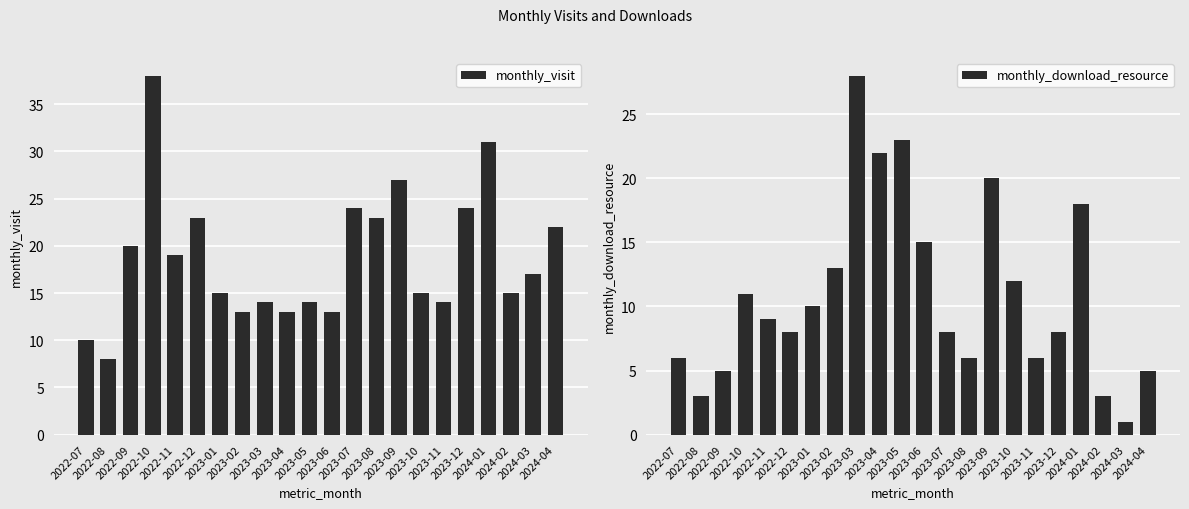

Which category has the lowest value in the monthly_visit series?

2022-08